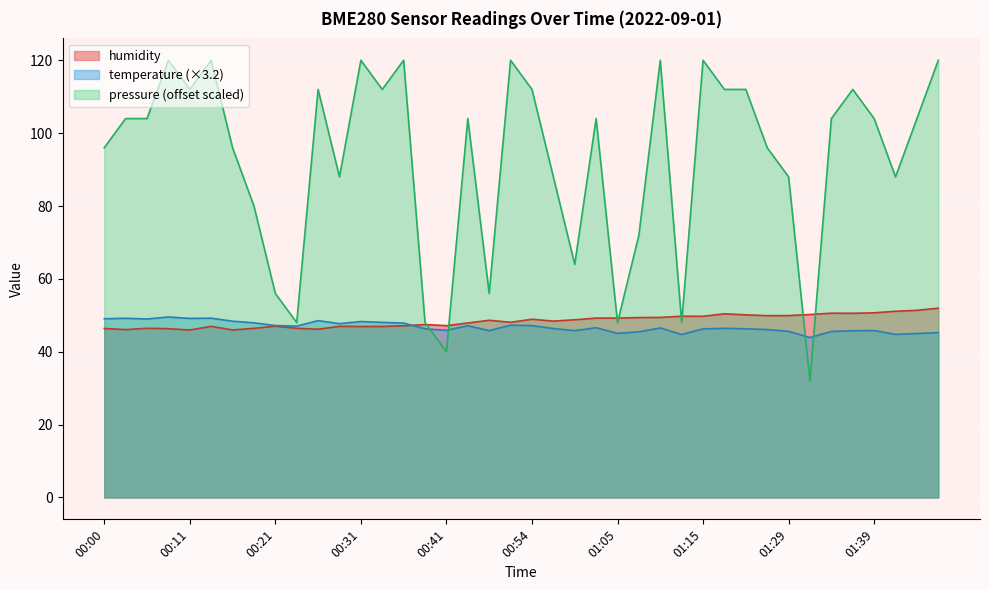

What position from the left is 00:52?

20